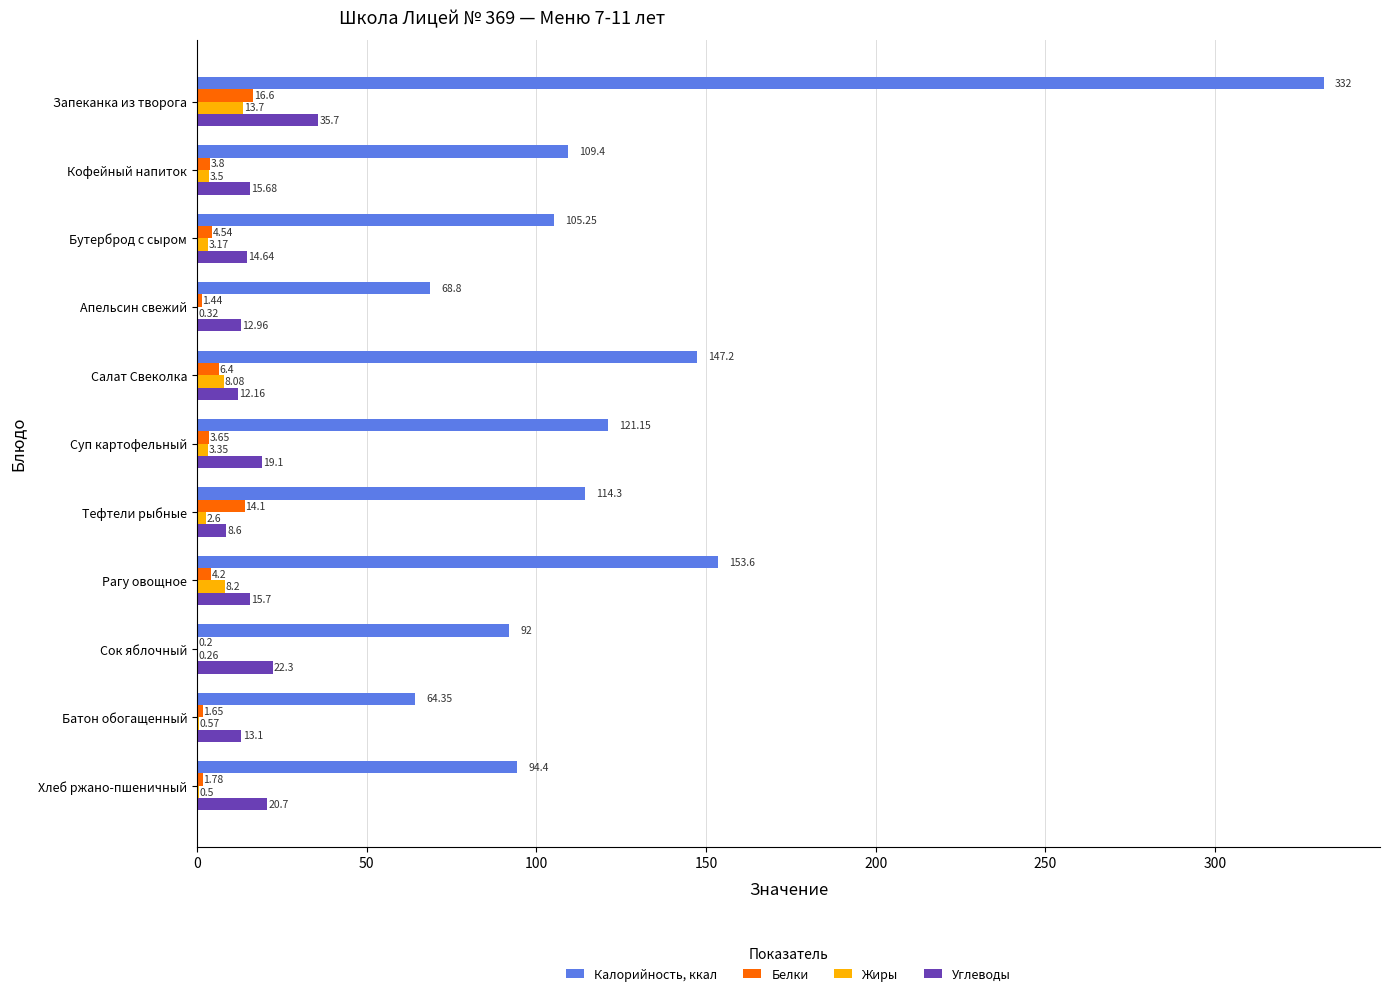

Which series has the largest total across all categories?

Калорийность, ккал